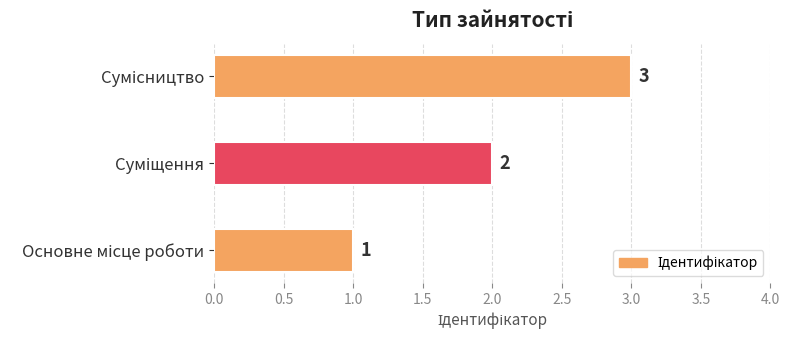

What is the maximum value shown in the chart?

3